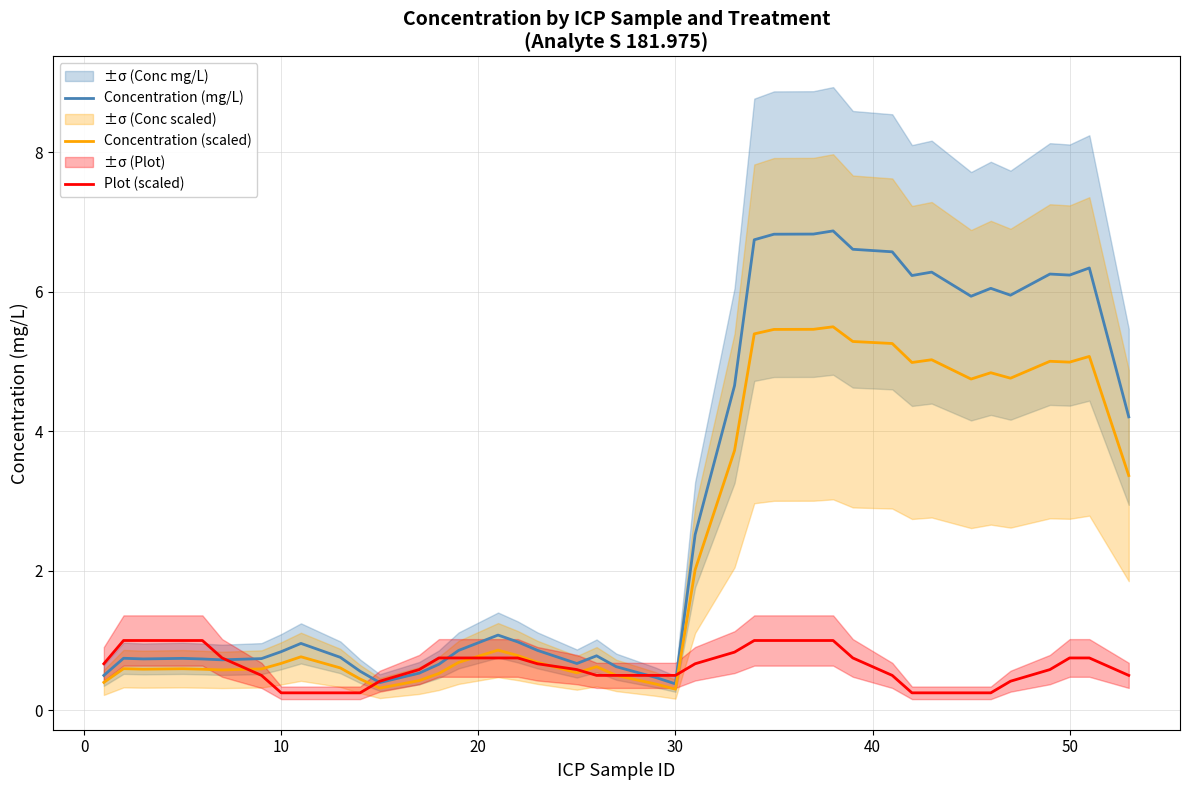

What is the value of the Concentration (scaled) point at the 1st from the left?

0.4